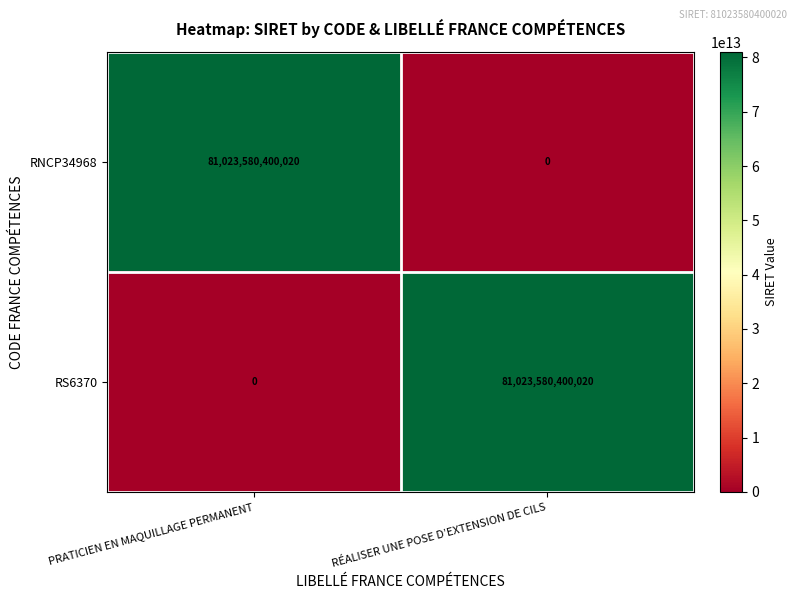

At RÉALISER UNE POSE D’EXTENSION DE CILS, list the series in order from smallest to largest.

RNCP34968, RS6370